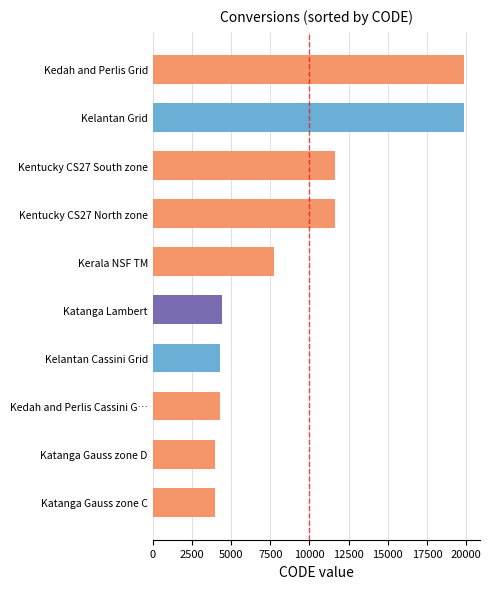

What is the smallest value displayed?

3983